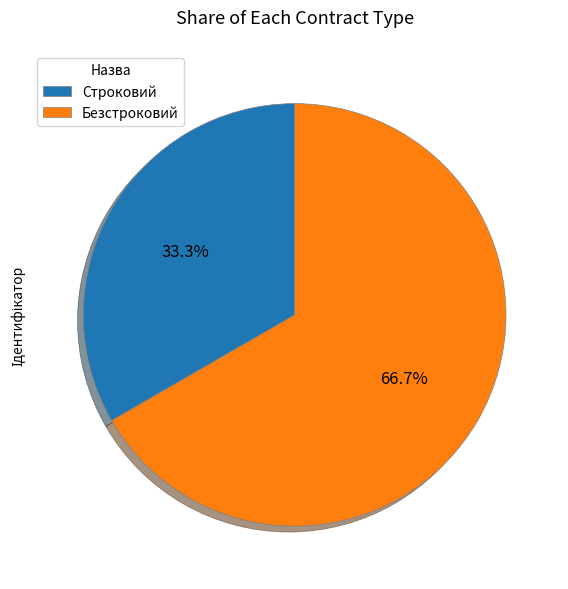

To the nearest percent, what is the difference between the Строковий and Безстроковий slice percentages?

33%